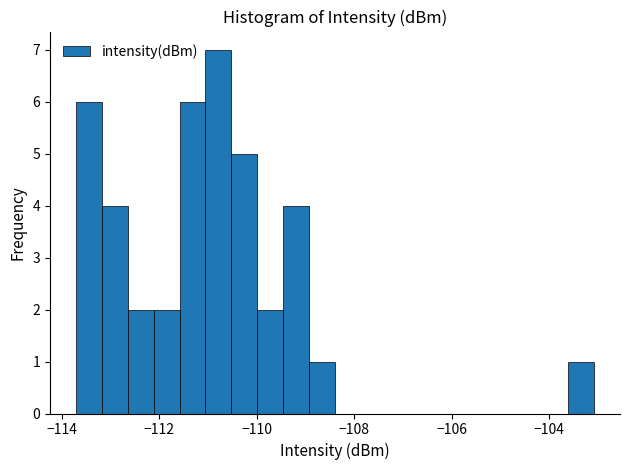

Around what value on the x-axis is the tallest bar? Give the approximate position of its centre, as read against the axis.

-110.8